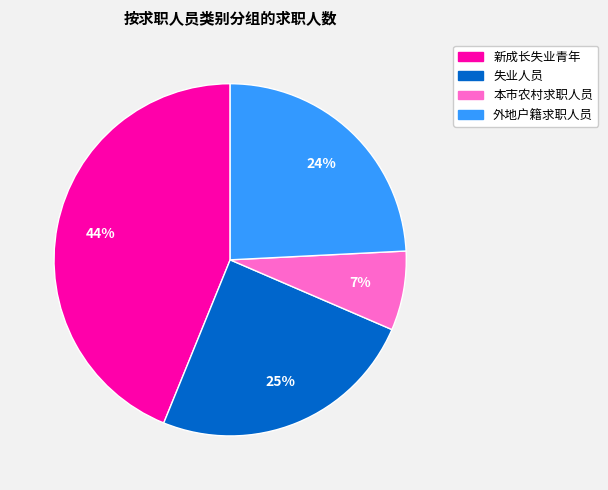

Is there any slice that represents more than half of the pie?

No